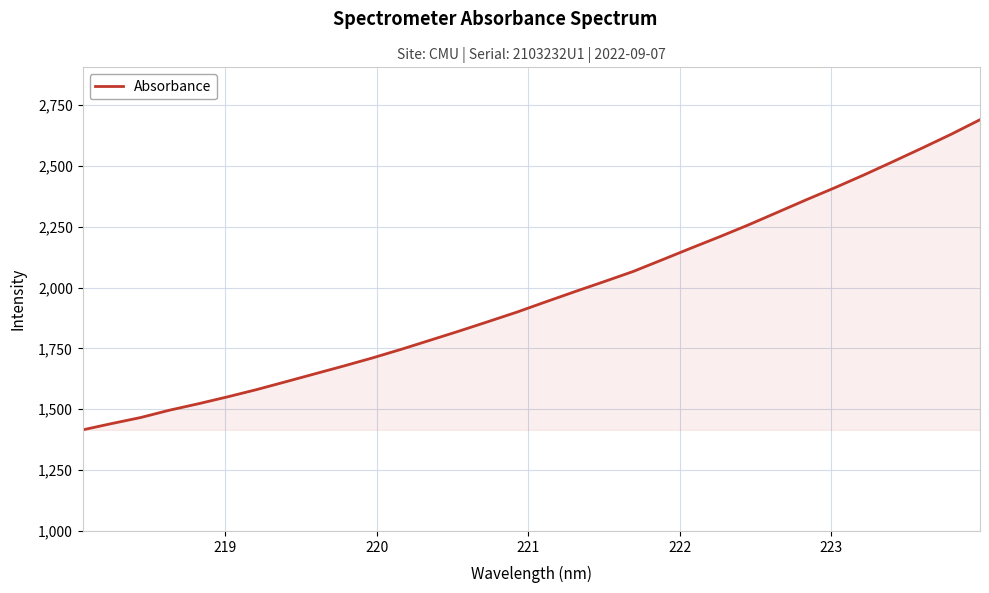

Count the number of values greater than 1941.

16